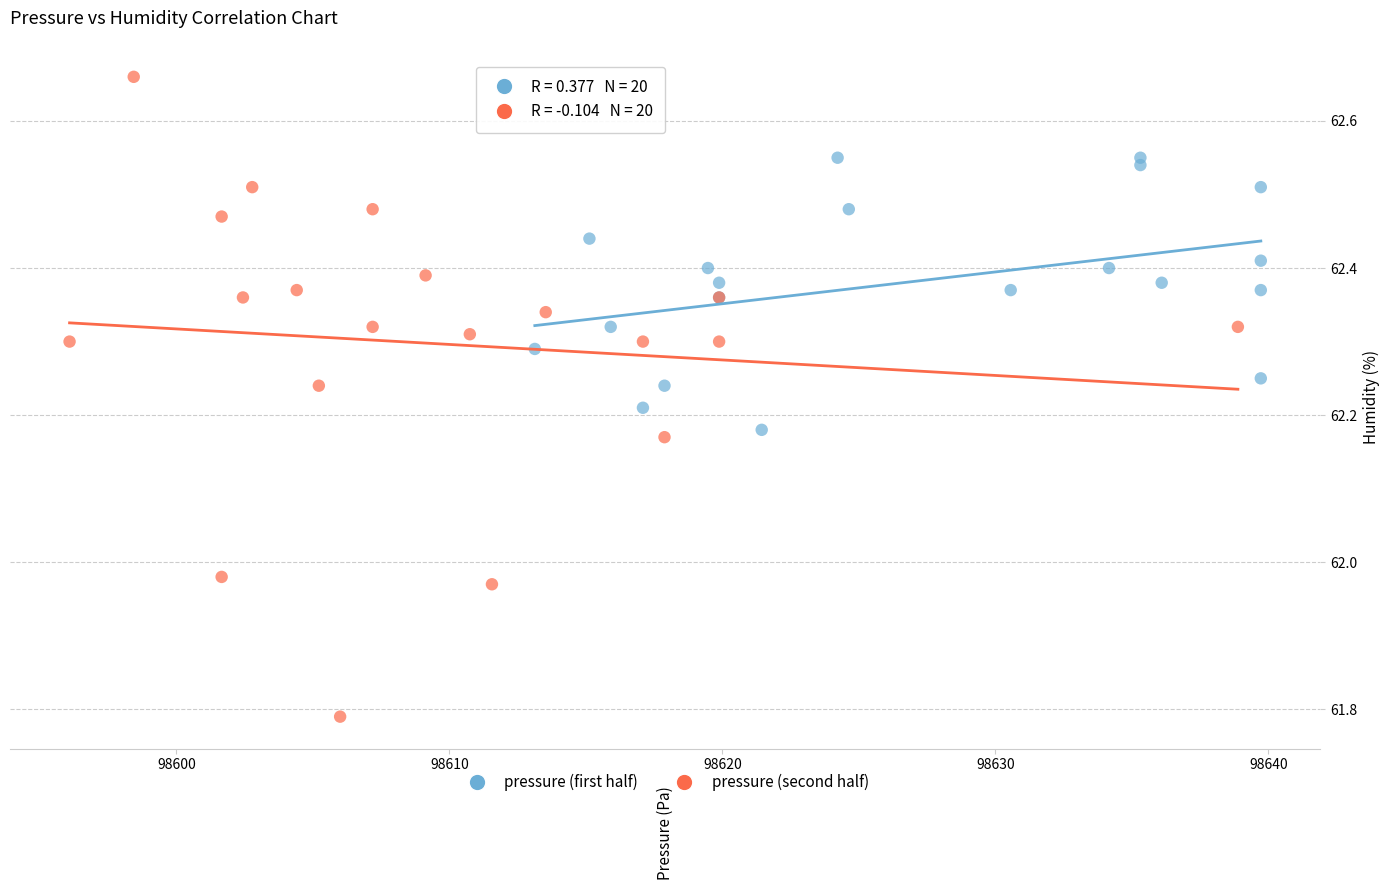

Which series has the largest Y range (max minus min)?

pressure (second half)